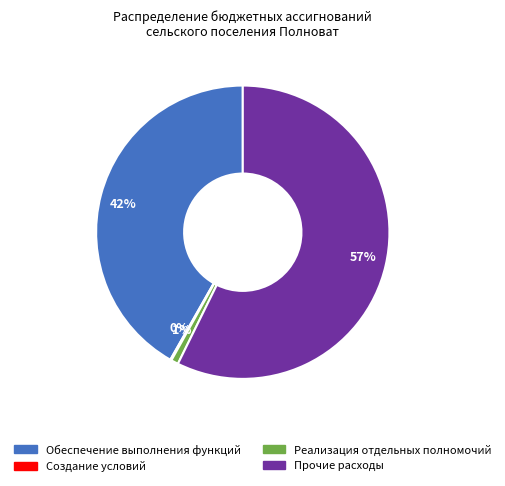

To the nearest percent, what is the average slice percentage?

25%